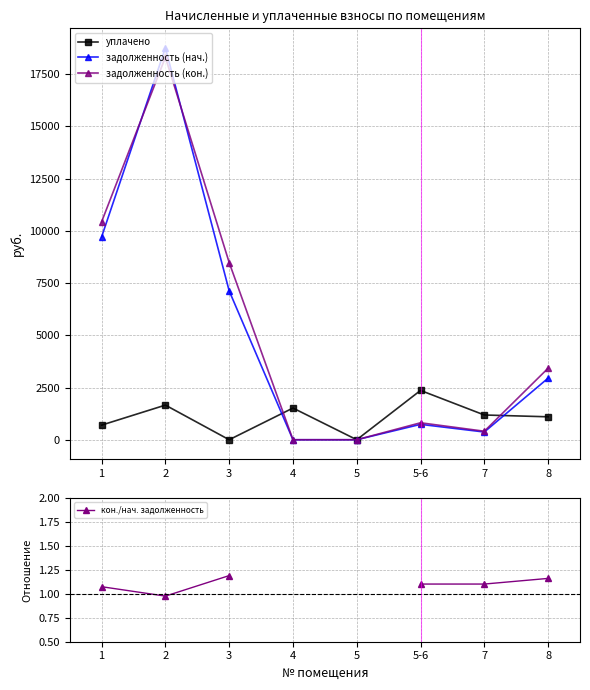

Which series ends up on top after the final intersection of задолженность (нач.) and уплачено?

задолженность (нач.)